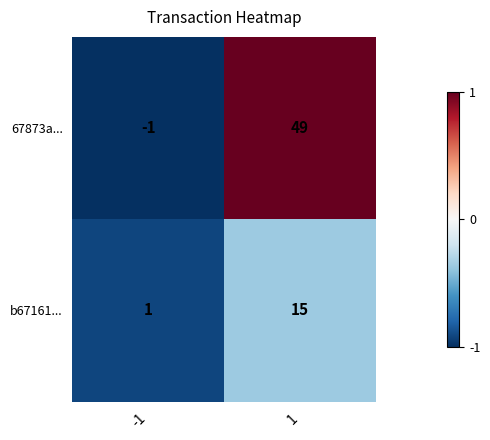

At how many categories does at least one series exceed 0?

2